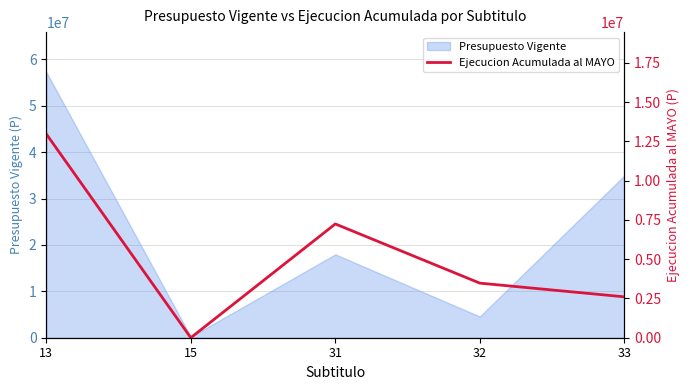

At which category does the chart reach its minimum across all series?

15